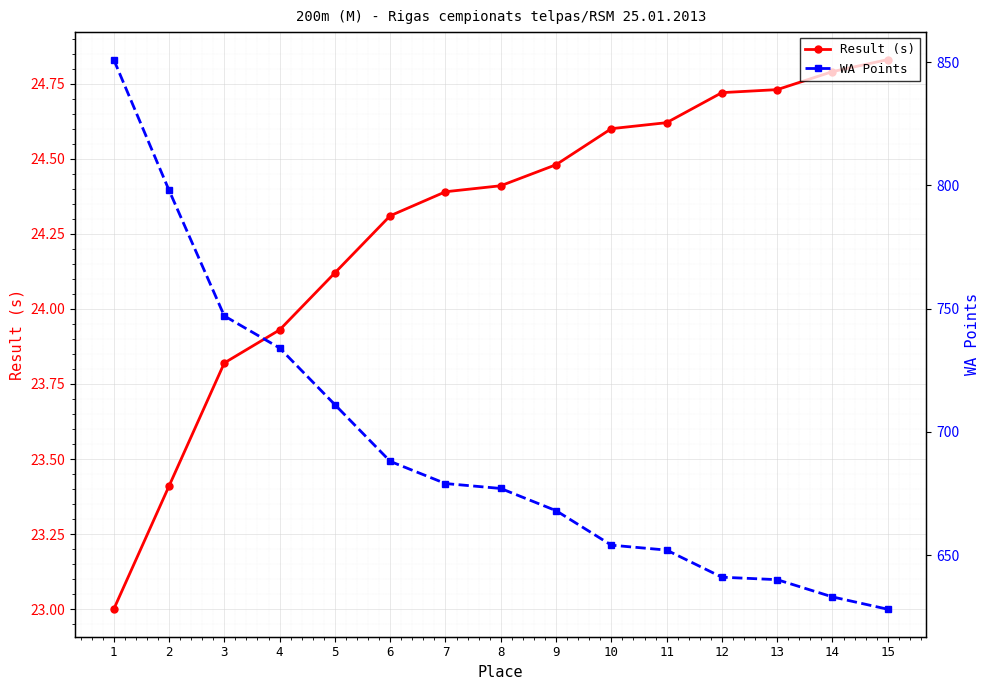

True or false: Result (s) has more than 1 interior local peaks.

False